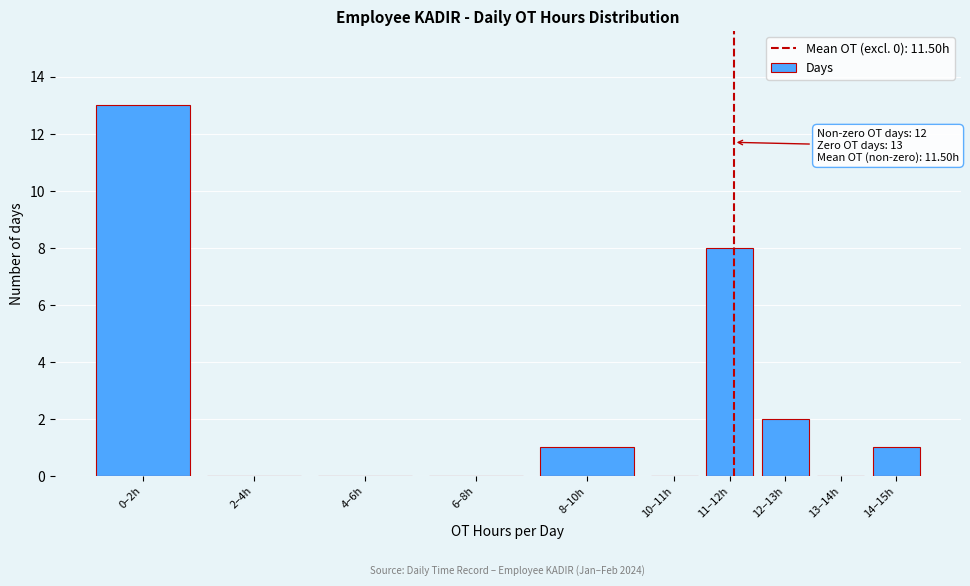

Reading left to right, extract all data points from this chart.

0–2h=13	2–4h=0	4–6h=0	6–8h=0	8–10h=1	10–11h=0	11–12h=8	12–13h=2	13–14h=0	14–15h=1